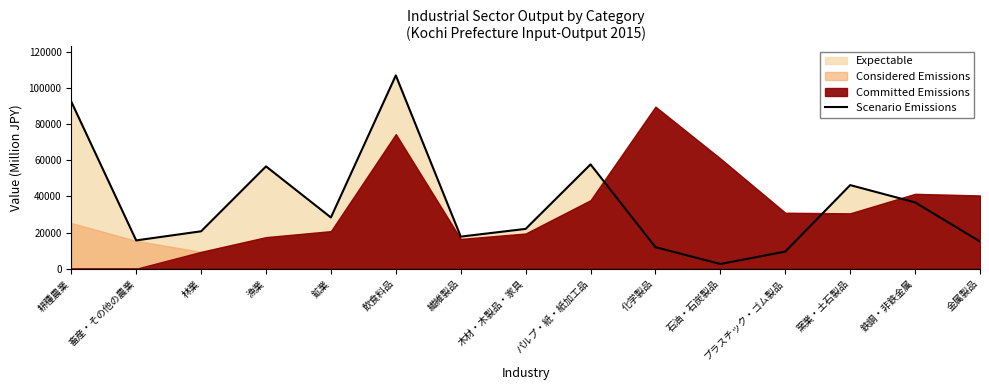

At which category does the chart reach its peak across all series?

飲食料品